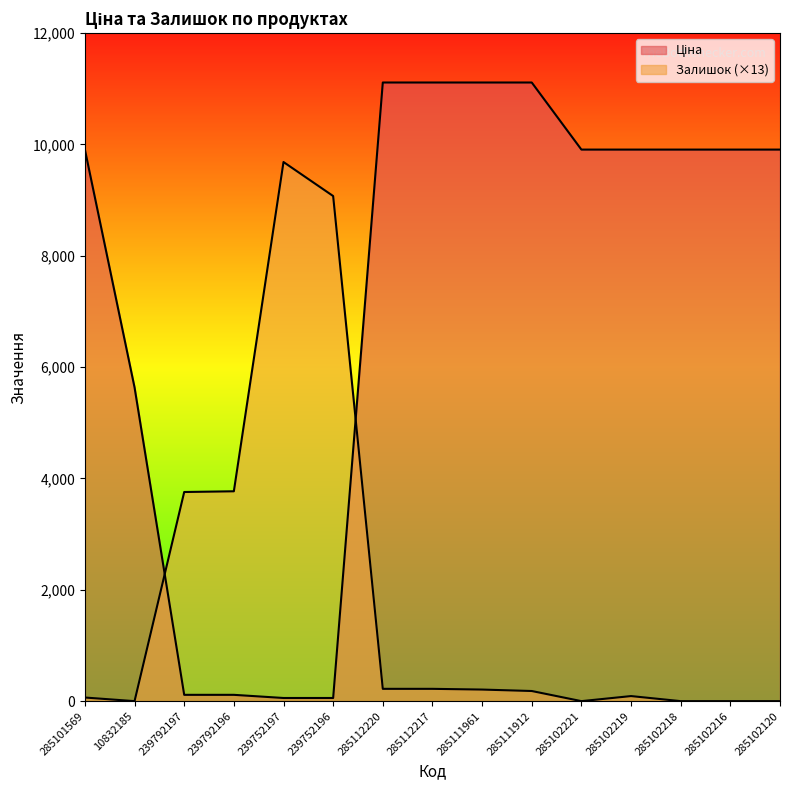

What position from the left is 239792196?

4